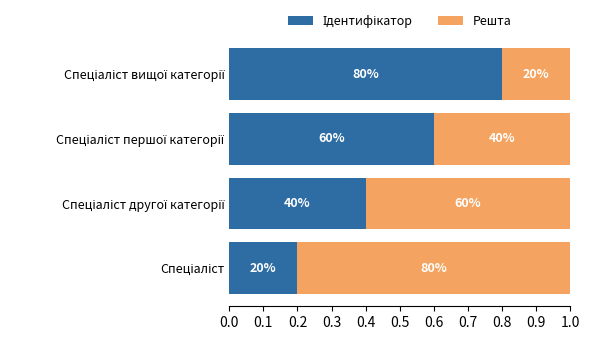

Which series has the largest total across all categories?

Ідентифікатор